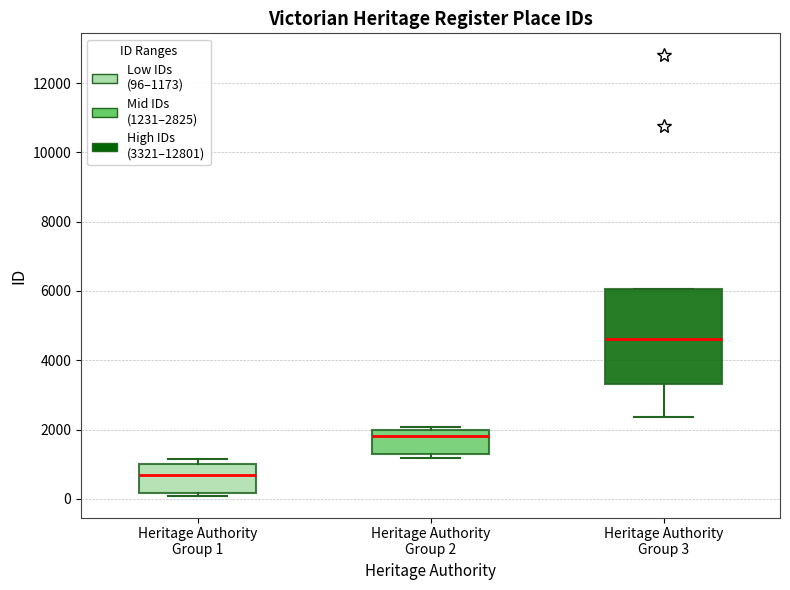

Reading left to right, transcribe this box plot: for each box, give where its median line is, the range the box spans, and where its two whiskers end, as read against the y-axis. The values are not printed on the chart, so give them approximately, as read against the axis.

Heritage Authority Group 1: median 600, box 200 to 1000, whiskers 0 to 1200
Heritage Authority Group 2: median 1800, box 1200 to 2000, whiskers 1200 (just below the box's lower edge) to 2000 (just above the box's upper edge)
Heritage Authority Group 3: median 4600, box 3400 to 6000, whiskers 2400 to 6000